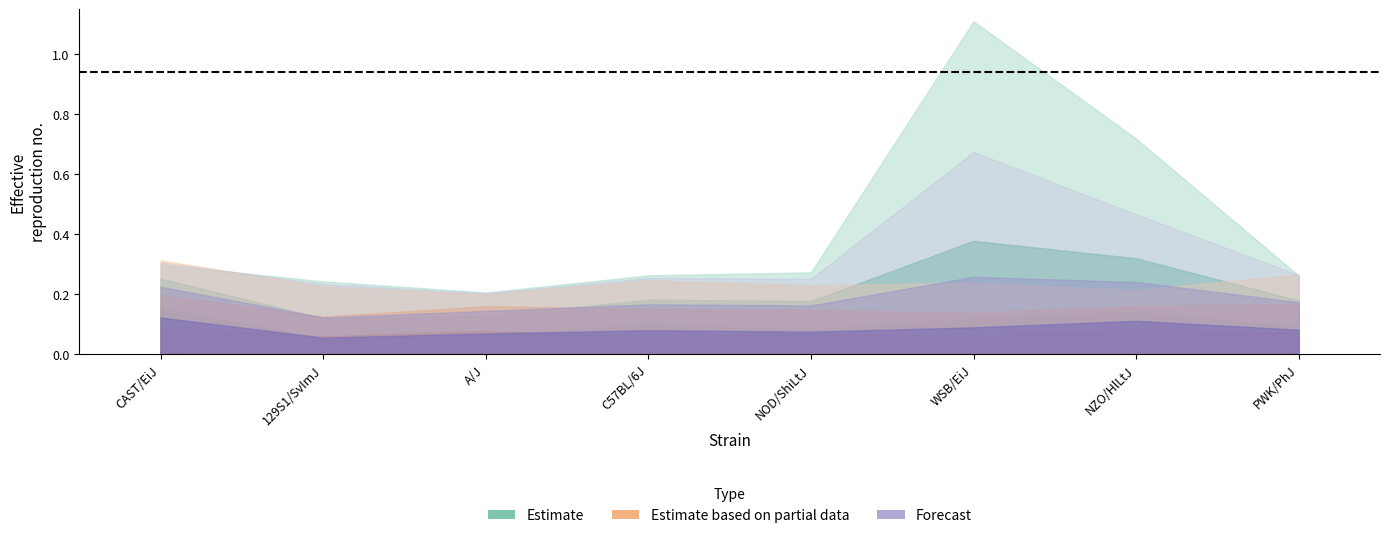

True or false: maxval_m has a value of 0.4 at PWK/PhJ.

False